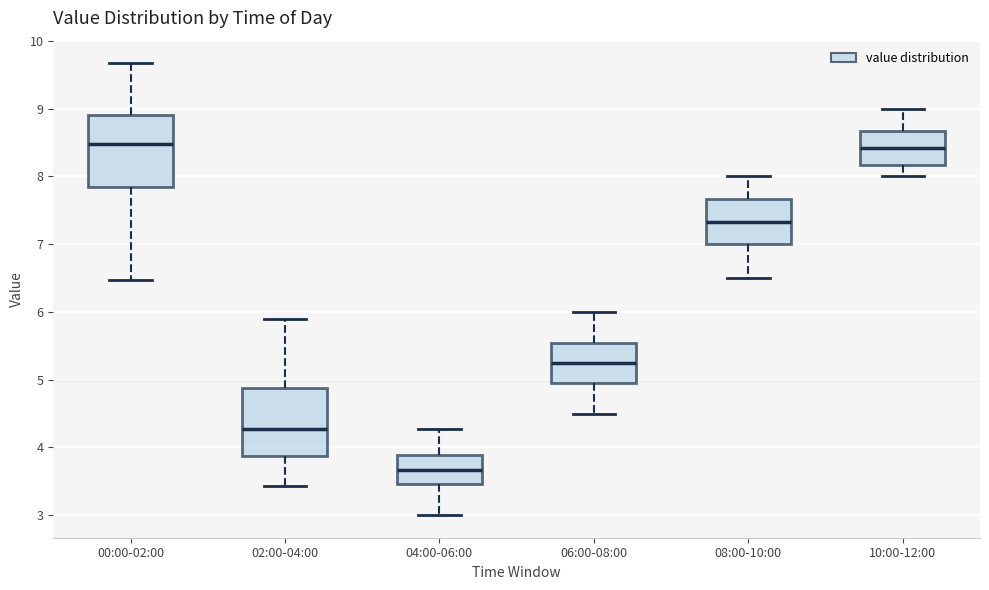

Reading left to right, read every box against the y-axis: the position of its median line, the range the box covers, and the ends of its whiskers. The values are not printed on the chart, so give them approximately, as read against the axis.

00:00-02:00: median 8.5, box 7.8 to 8.9, whiskers 6.5 to 9.7
02:00-04:00: median 4.3, box 3.9 to 4.9, whiskers 3.4 to 5.9
04:00-06:00: median 3.7, box 3.5 to 3.9, whiskers 3.0 to 4.3
06:00-08:00: median 5.3, box 5.0 to 5.5, whiskers 4.5 to 6.0
08:00-10:00: median 7.3, box 7.0 to 7.7, whiskers 6.5 to 8.0
10:00-12:00: median 8.4, box 8.2 to 8.7, whiskers 8.0 to 9.0